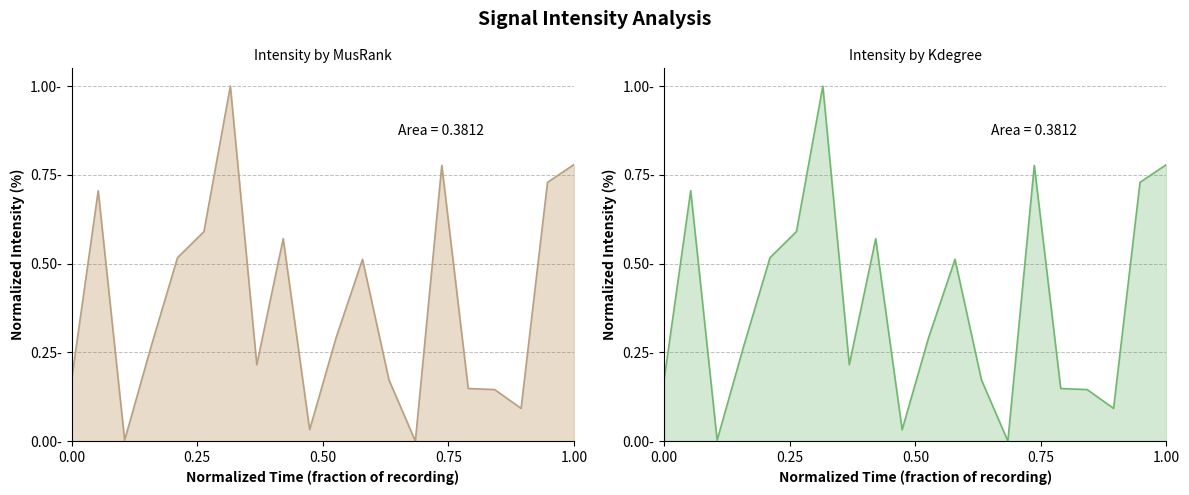

What is the sum of all values?

7.7